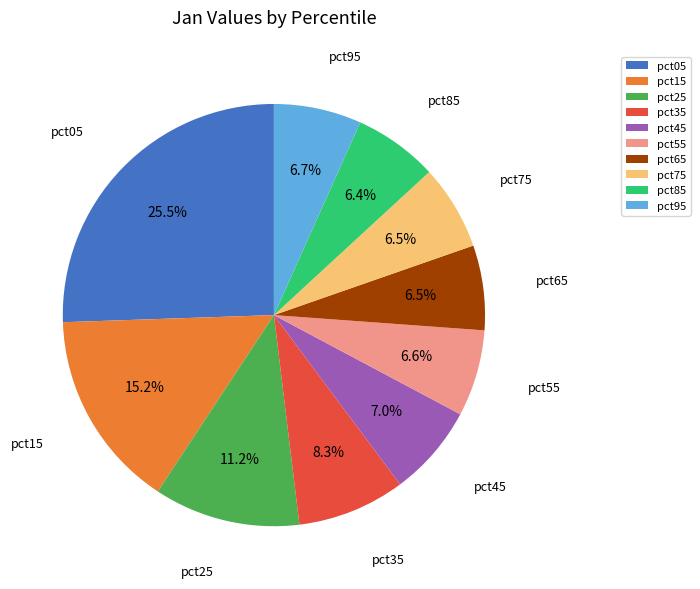

True or false: pct95 accounts for 1% of the total.

False